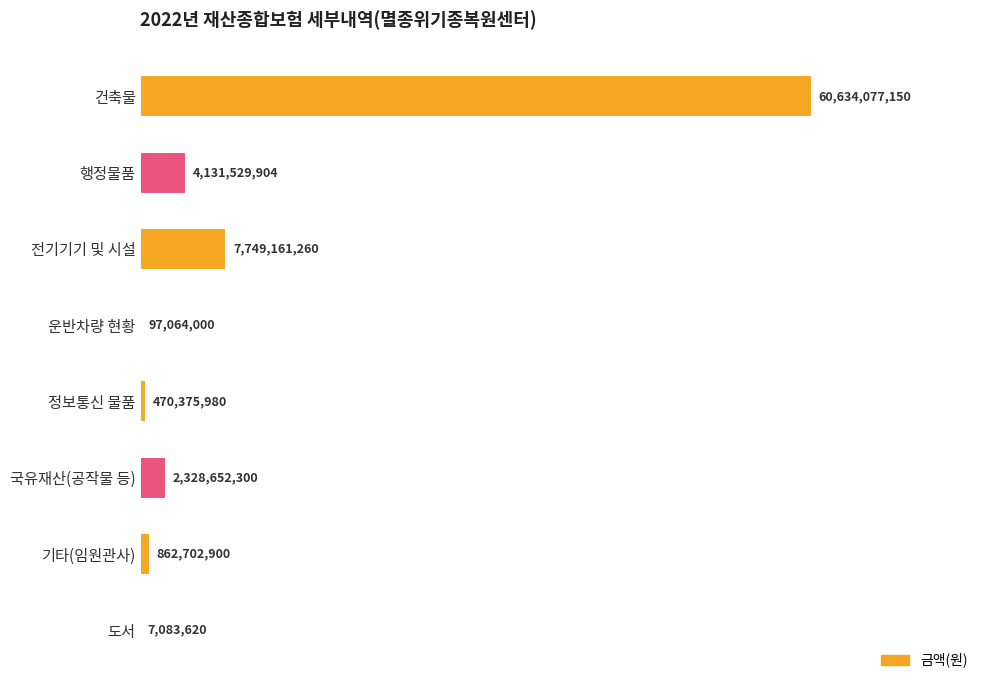

List the labels in order of value, smallest first.

도서, 운반차량 현황, 정보통신 물품, 기타(임원관사), 국유재산(공작물 등), 행정물품, 전기기기 및 시설, 건축물